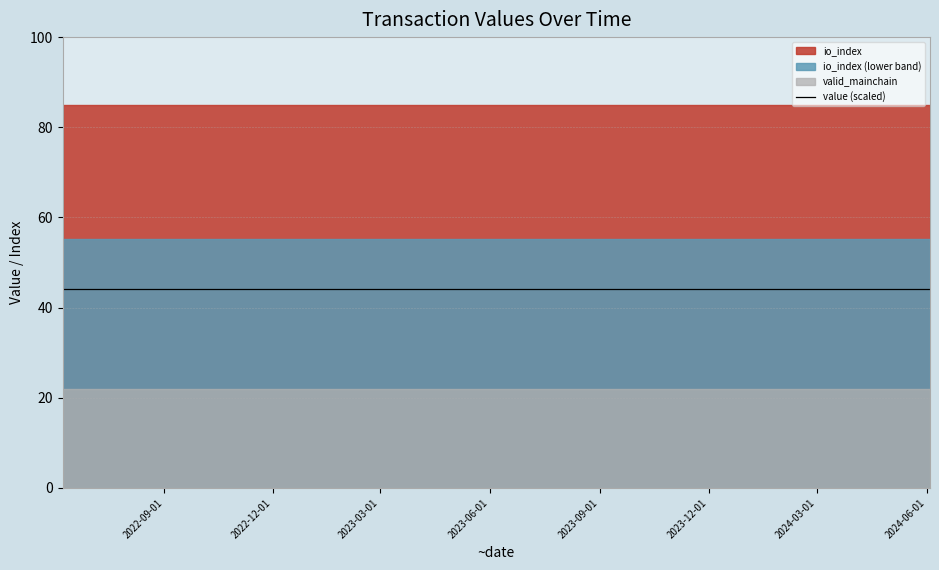

What is the spread (max minus min) of values at 13?

84.8